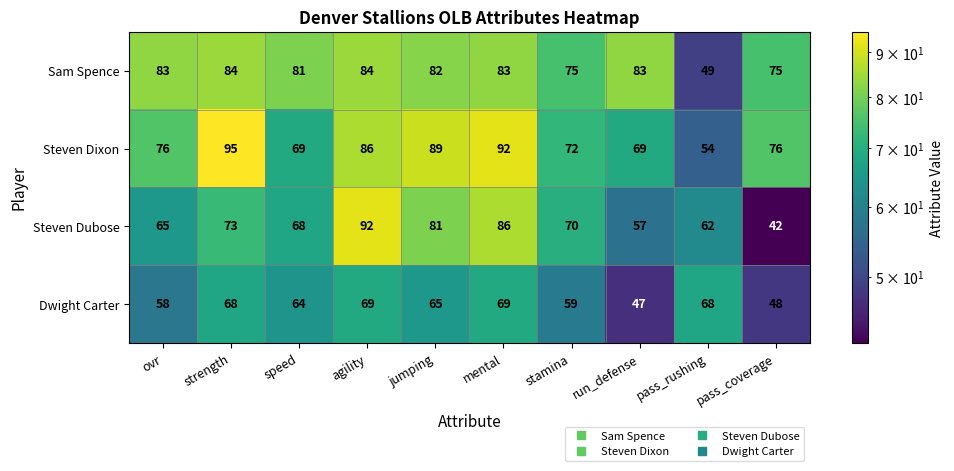

Rank the series at stamina from highest to lowest value.

Sam Spence, Steven Dixon, Steven Dubose, Dwight Carter